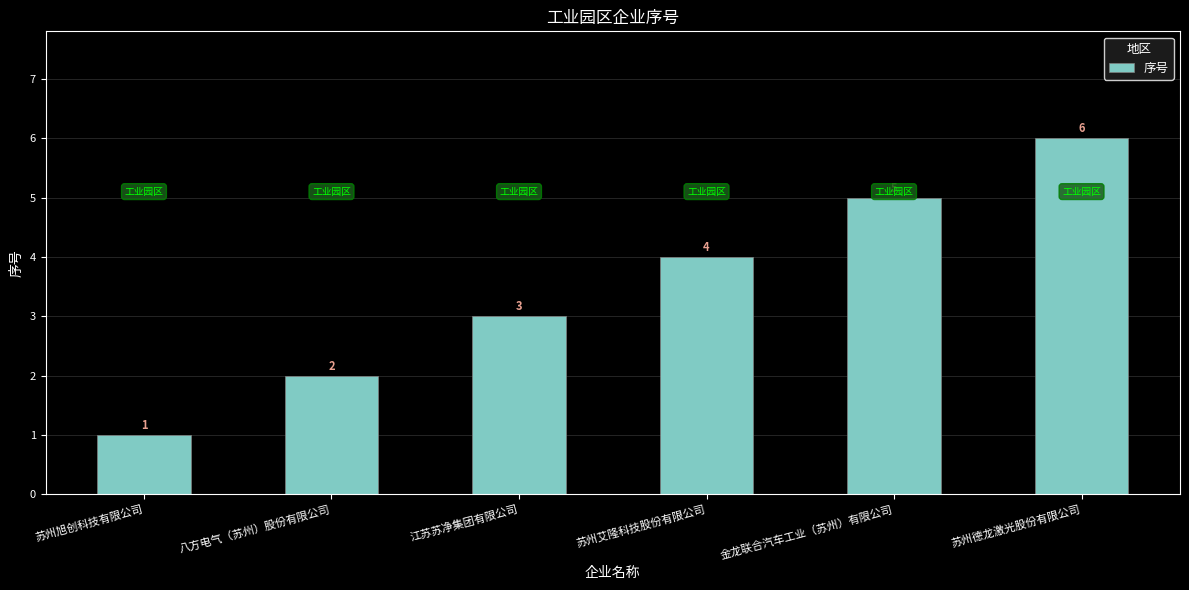

Reading left to right, list all the values displayed in this chart.

苏州旭创科技有限公司=1	八方电气（苏州）股份有限公司=2	江苏苏净集团有限公司=3	苏州艾隆科技股份有限公司=4	金龙联合汽车工业（苏州）有限公司=5	苏州德龙激光股份有限公司=6